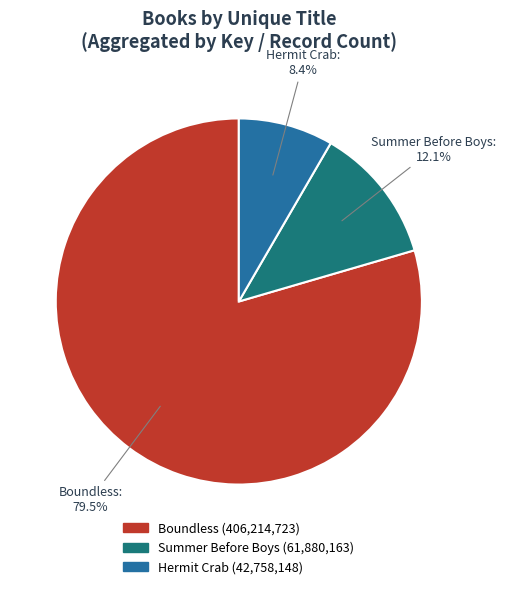

What portion of the pie excludes Summer Before Boys?

87.9%